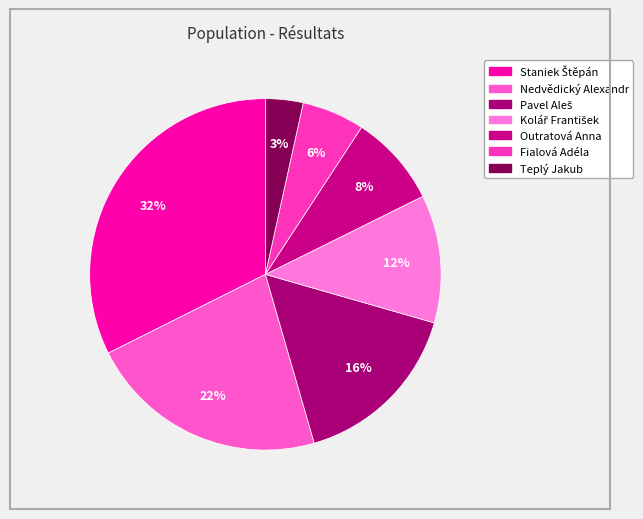

Is there any slice that represents more than half of the pie?

No